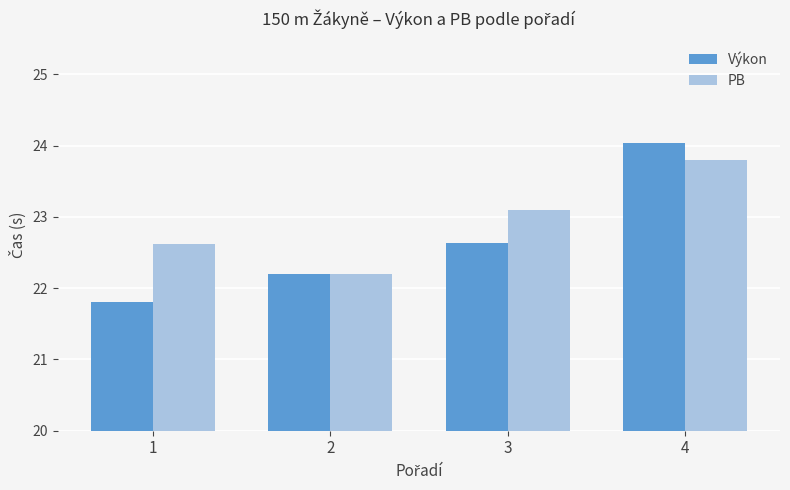

Are the bars grouped side by side (vs. stacked)?

Yes